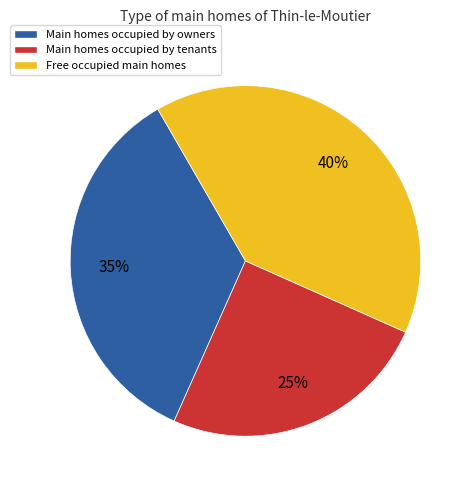

Is there any slice that represents more than half of the pie?

No